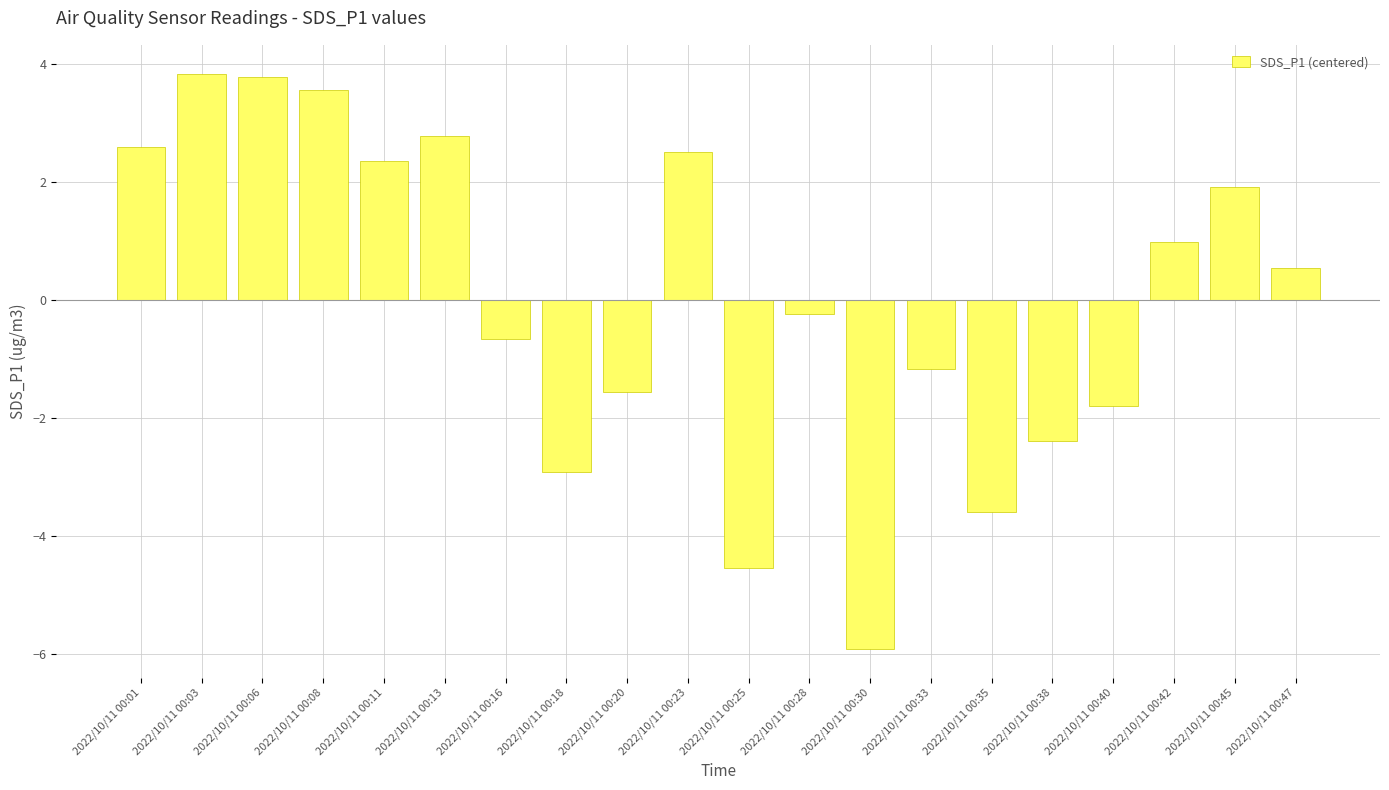

Between 2022/10/11 00:33 and 2022/10/11 00:40, which is larger?

2022/10/11 00:33